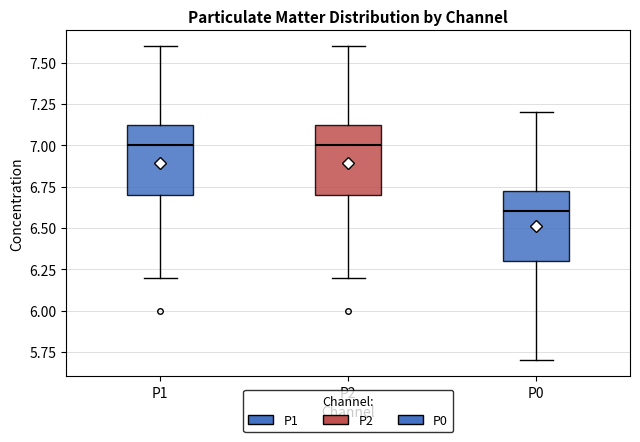

Reading left to right, read every box against the y-axis: the position of its median line, the range the box covers, and the ends of its whiskers. The values are not printed on the chart, so give them approximately, as read against the axis.

P1: median 7.00, box 6.70 to 7.15, whiskers 6.20 to 7.60
P2: median 7.00, box 6.70 to 7.15, whiskers 6.20 to 7.60
P0: median 6.60, box 6.30 to 6.75, whiskers 5.70 to 7.20